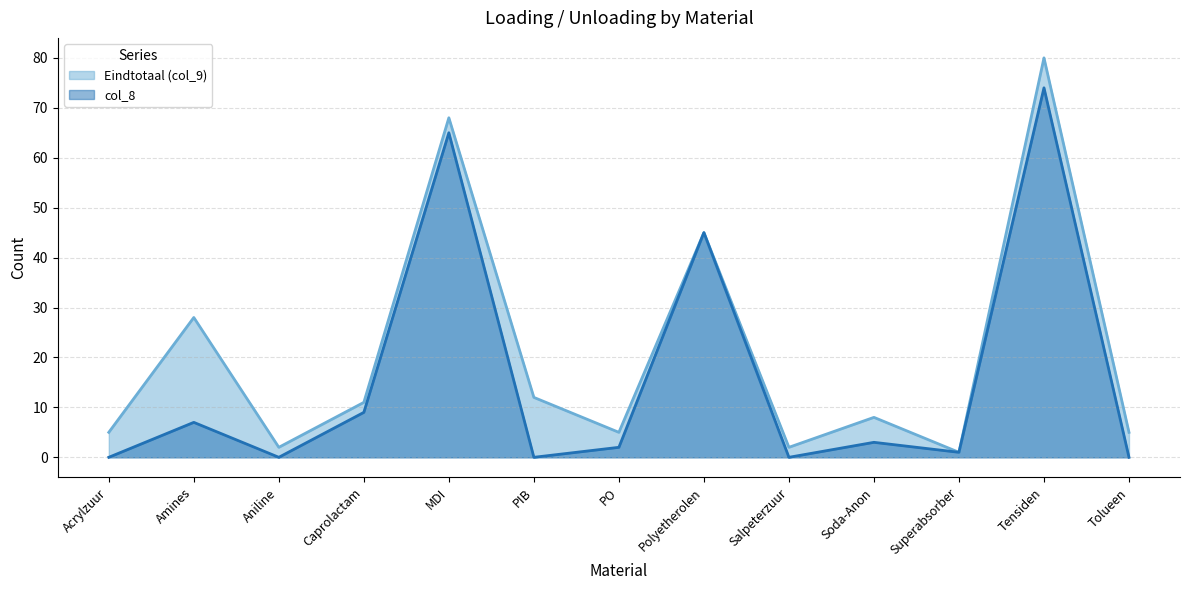

Reading left to right, extract all data points from this chart.

Eindtotaal (col_9): 5	28	2	11	68	12	5	45	2	8	1	80	5
col_8: 0	7	0	9	65	0	2	45	0	3	1	74	0